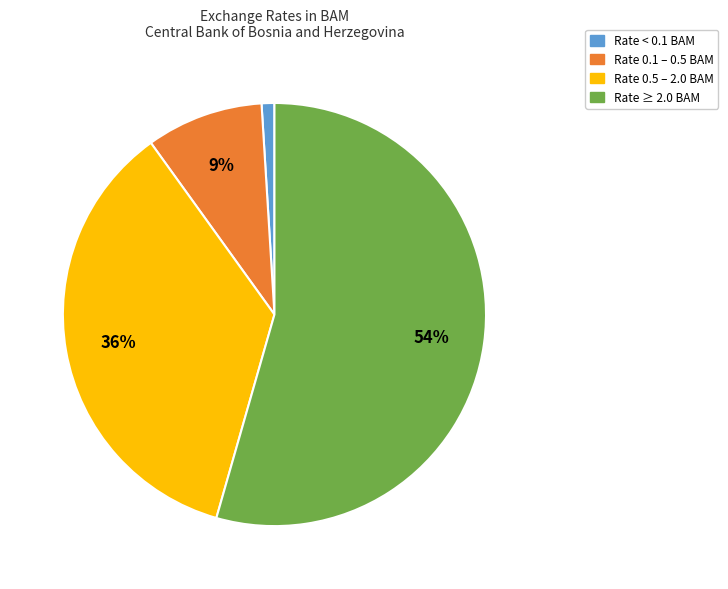

Is there any slice that represents more than half of the pie?

Yes